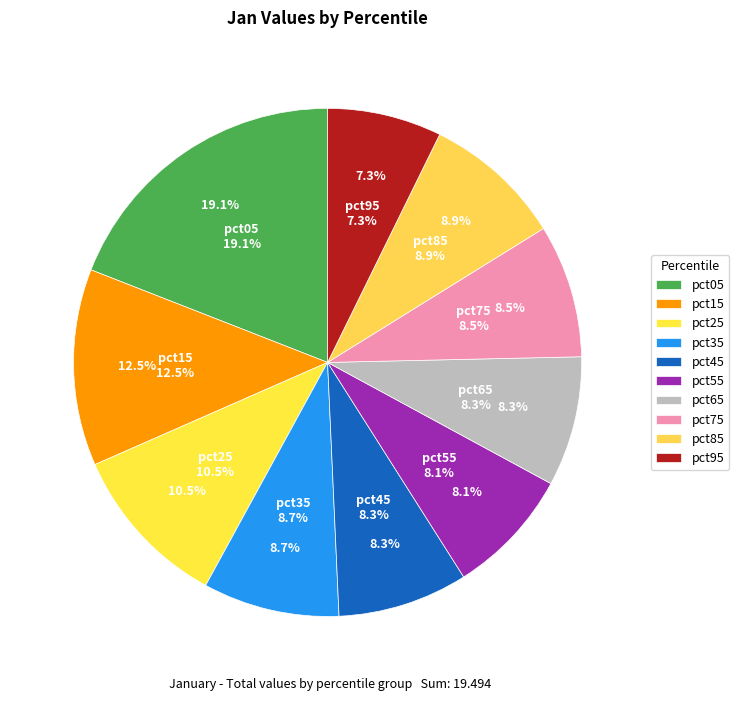

The pct45 slice represents 8% of the pie. True or false?

True